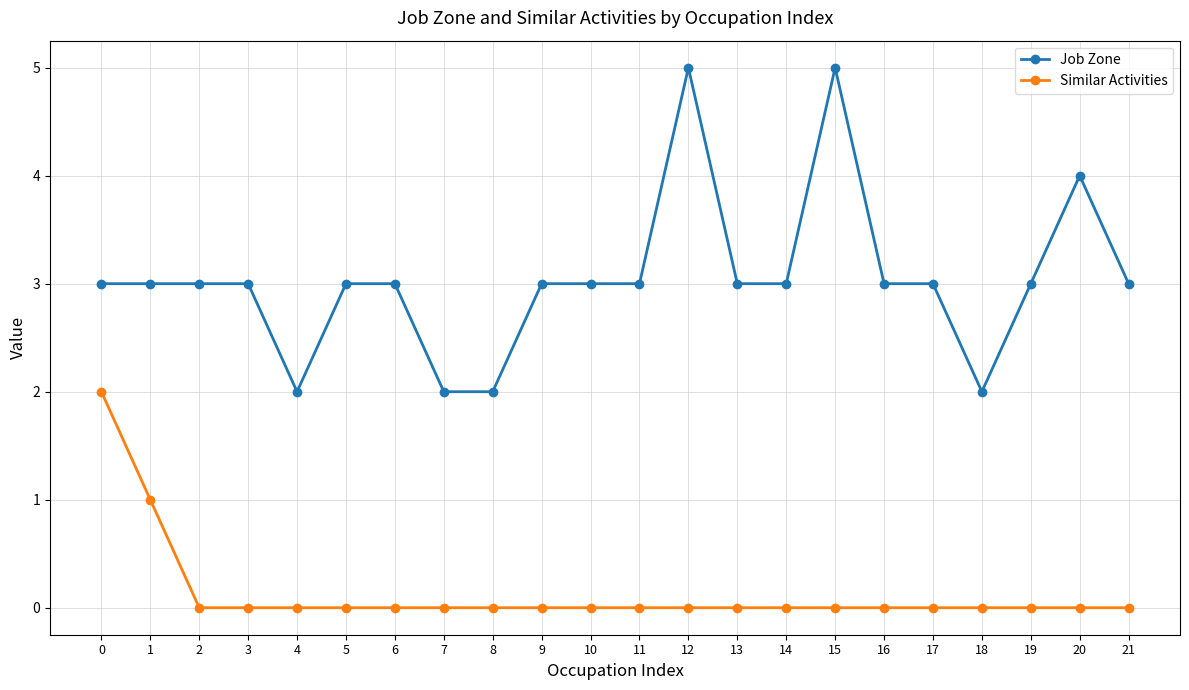

Rank the series by their average value, from lowest to highest.

Similar Activities, Job Zone